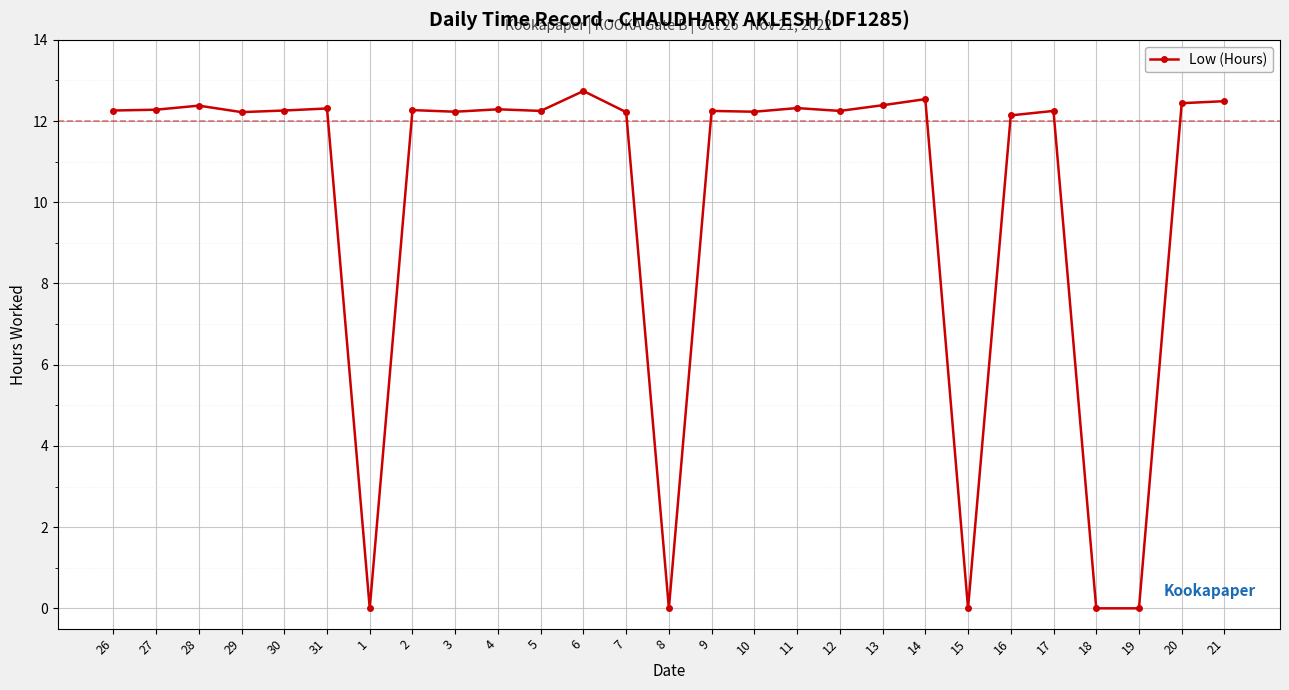

True or false: the data shows 17.7 at 11.

False